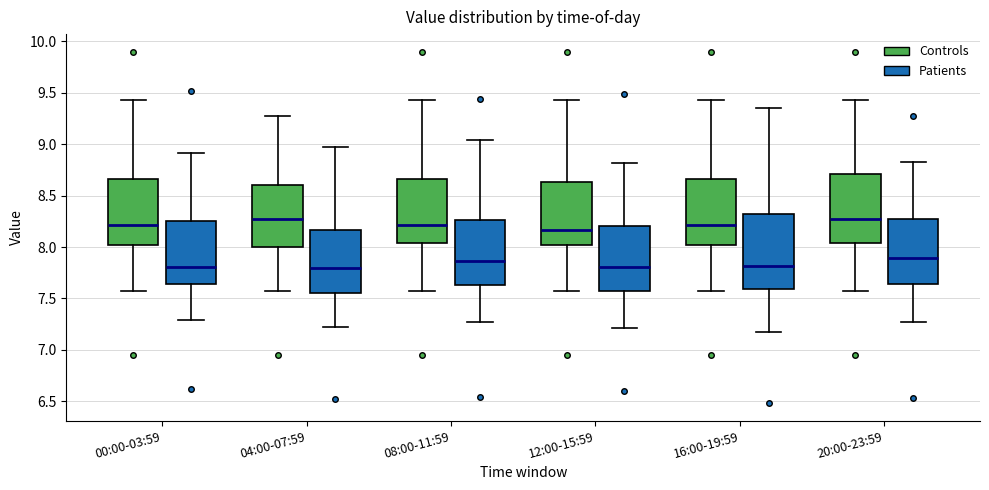

Where does the lower whisker of the box for 12:00-15:59 (Controls) end on the y-axis? The values are not printed on the chart, so give them approximately, as read against the axis.

7.55